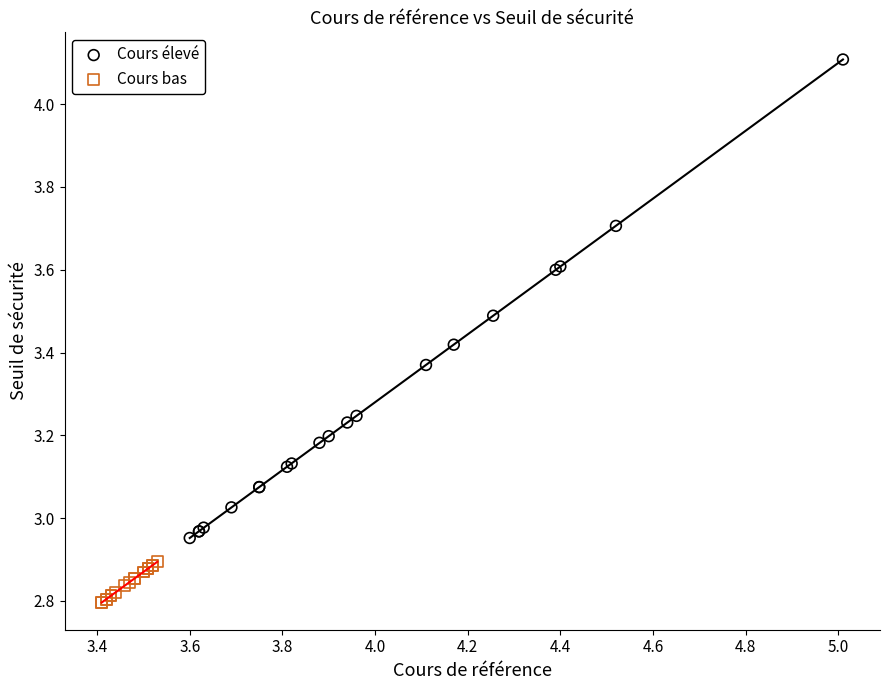

Which series has the largest Y range (max minus min)?

Cours élevé